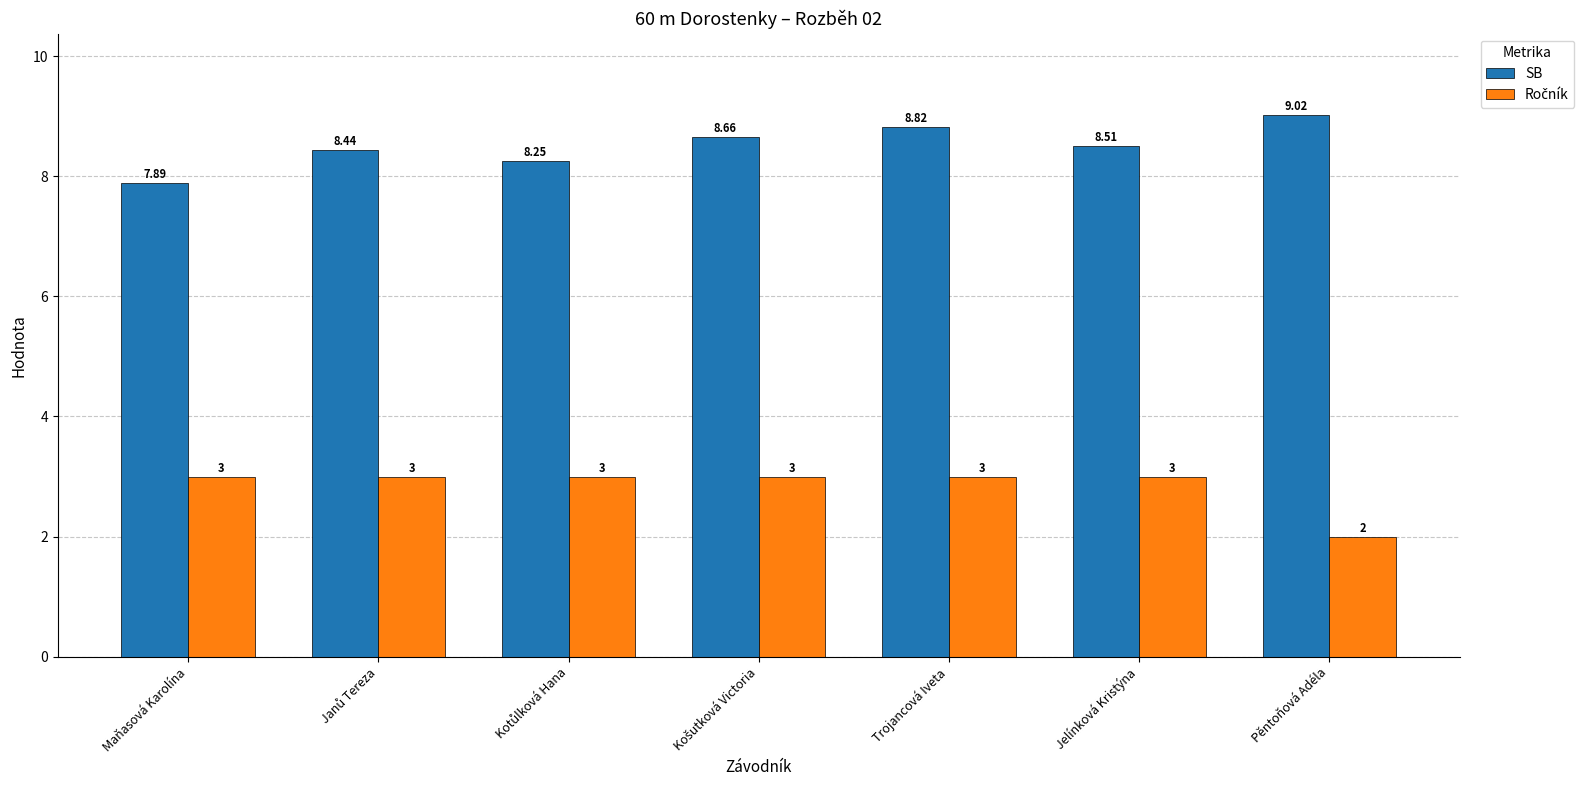

Which series has the widest spread of values?

SB